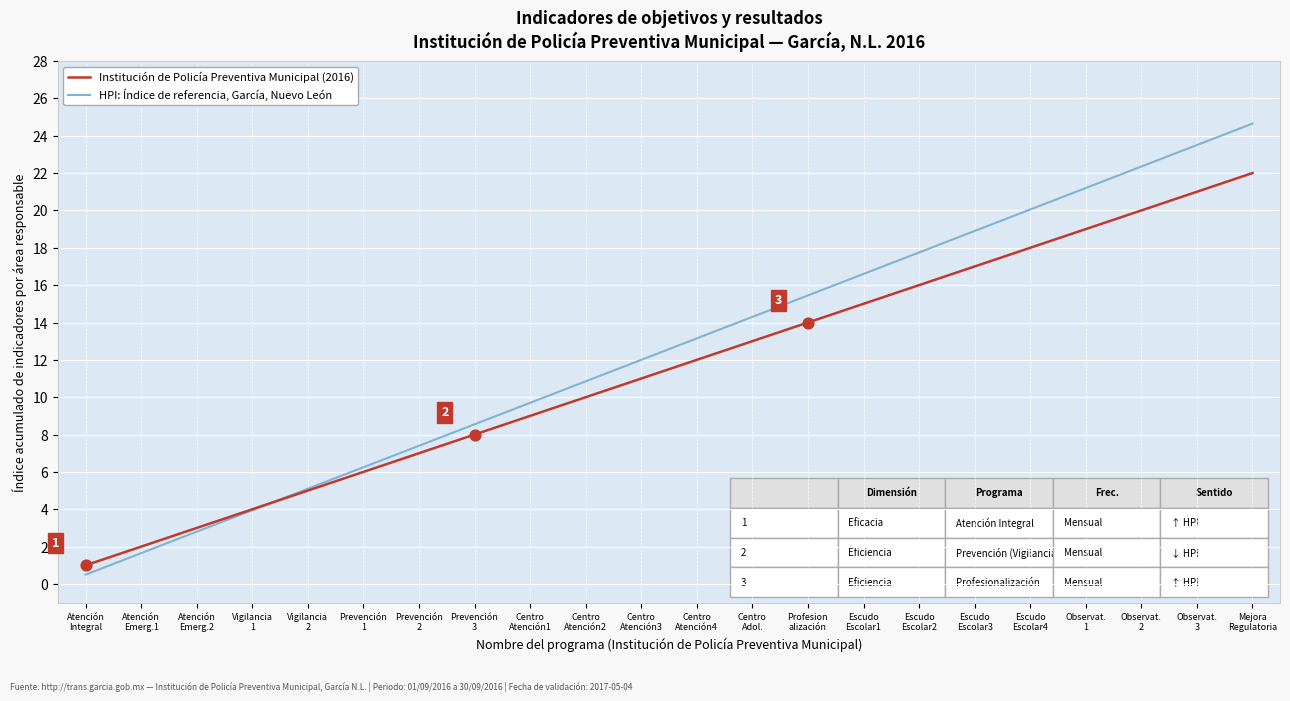

What are all the series names shown in the legend?

Institución de Policía Preventiva Municipal (2016), HPI: Índice de referencia, García, Nuevo León